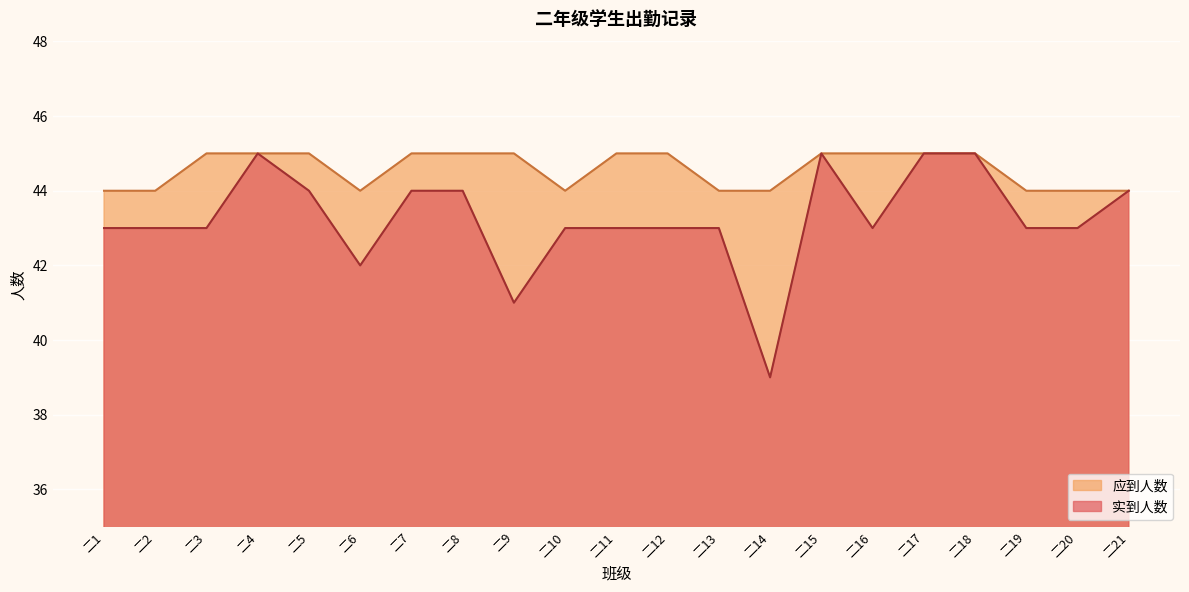

Which series changed the most between 二2 and 二9?

实到人数